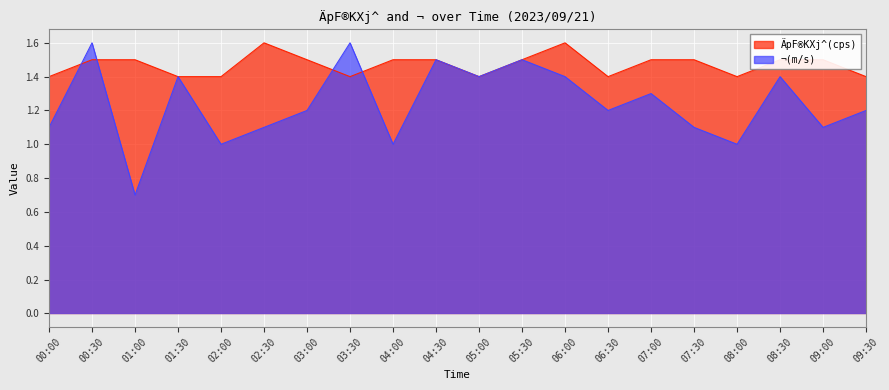

At 08:30, list the series in order from largest to smallest.

ÄpF®KXj^(cps), ¬(m/s)